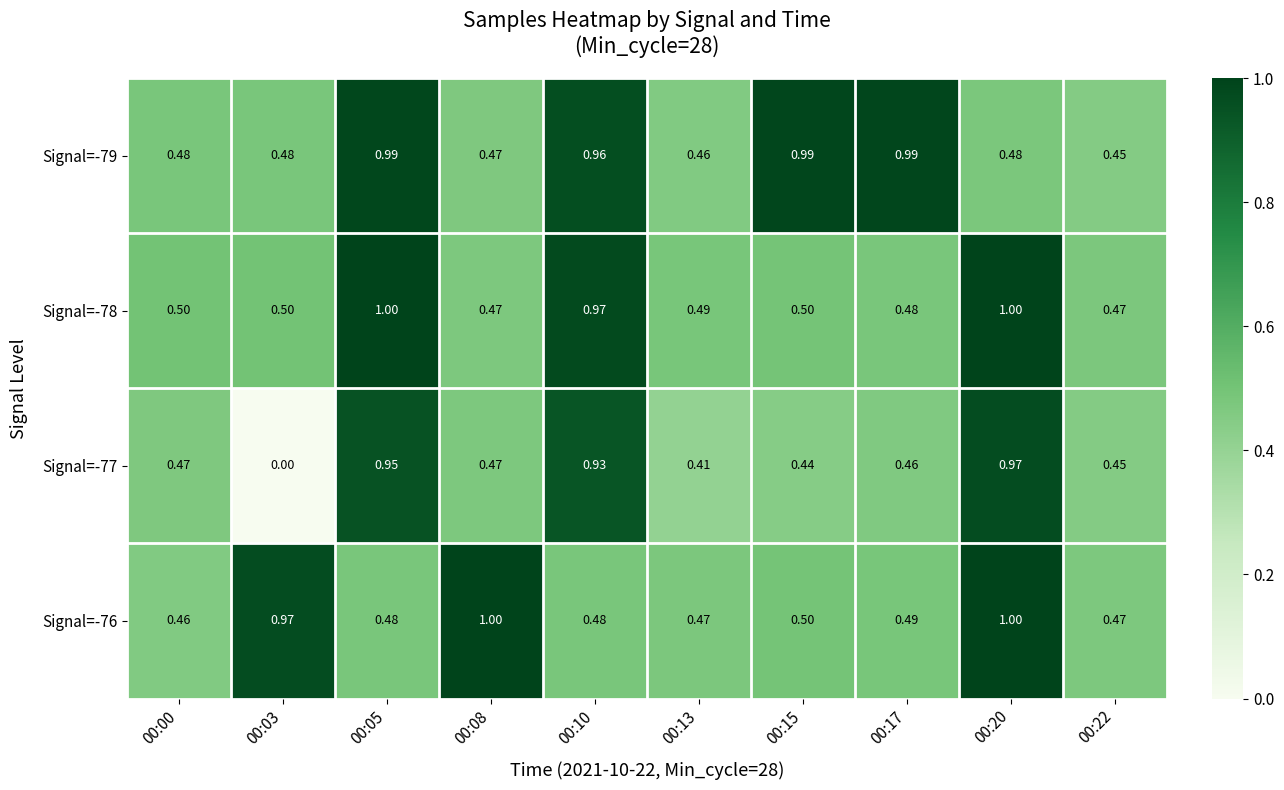

At which category is the sum across all series the highest?

00:20